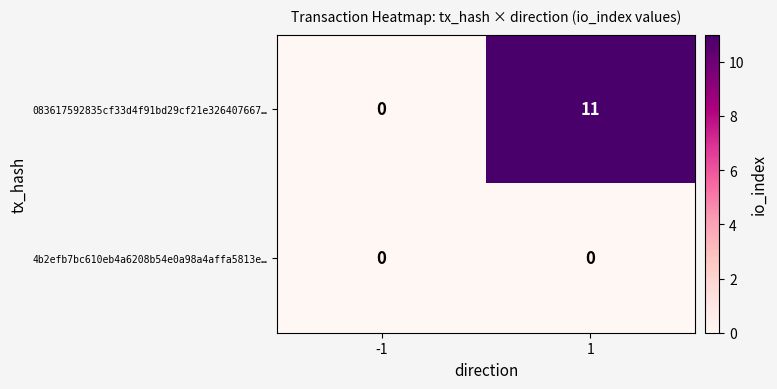

At 1, list the series in order from largest to smallest.

083617592835cf33d4f91bd29cf21e326407667…, 4b2efb7bc610eb4a6208b54e0a98a4affa5813e…